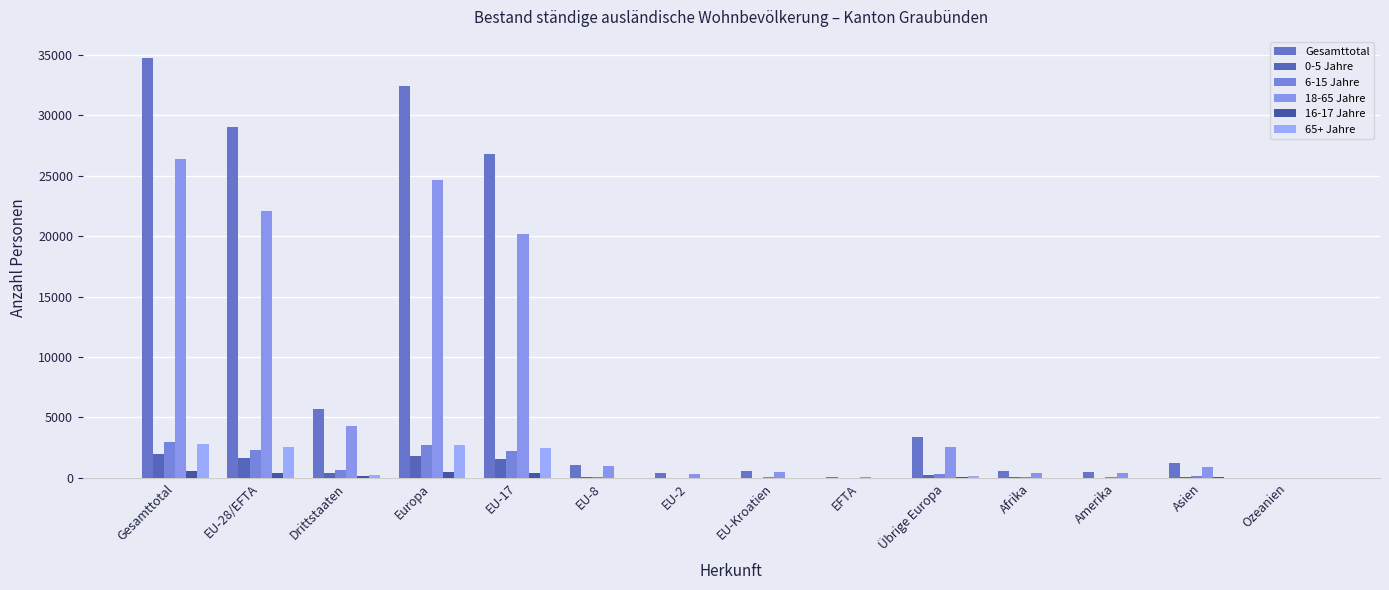

What is the sum of the 18-65 Jahre values at EU-2 and EU-Kroatien?

850